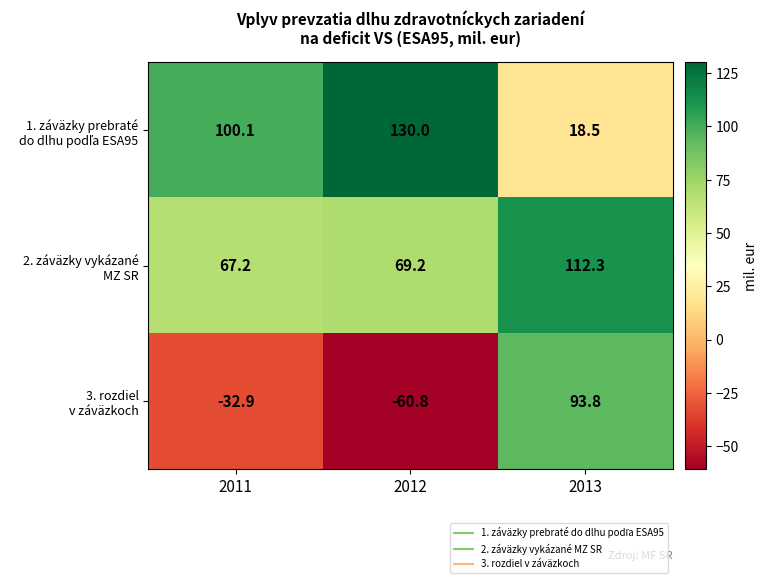

How many series are shown in this chart?

3